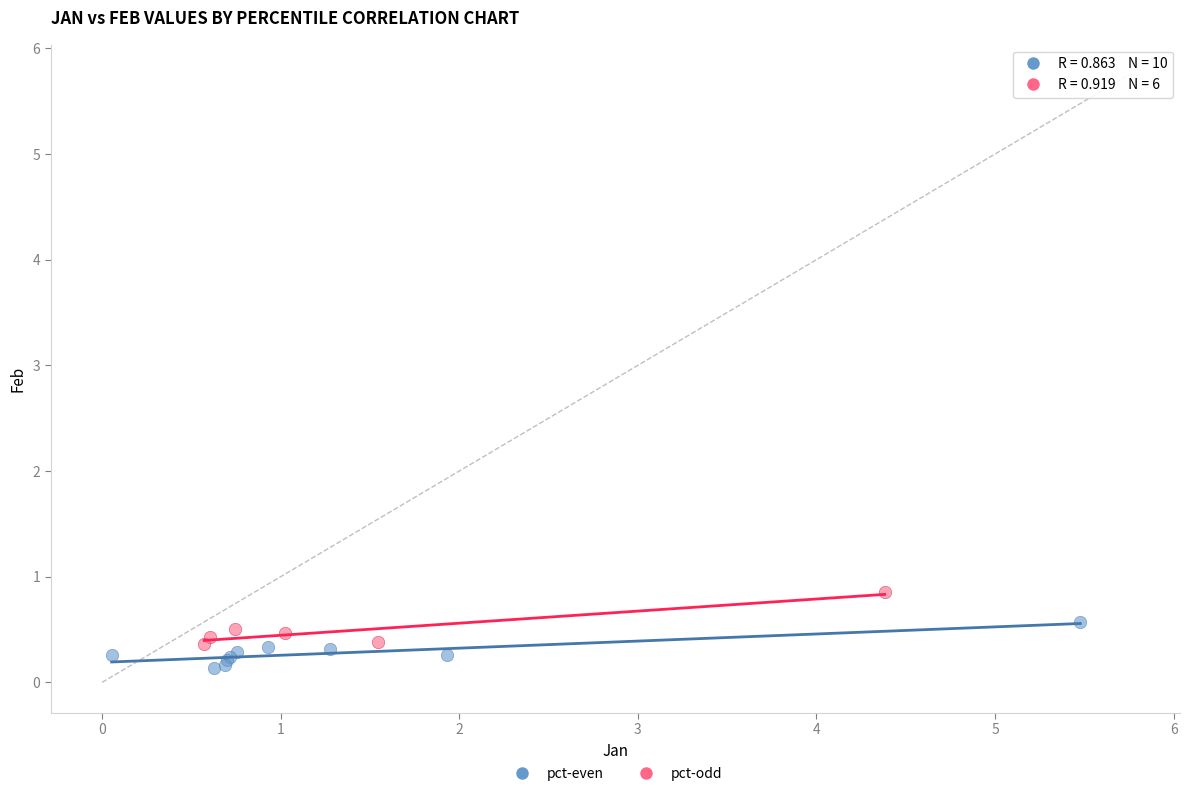

Which series contains the highest Y value?

pct-odd